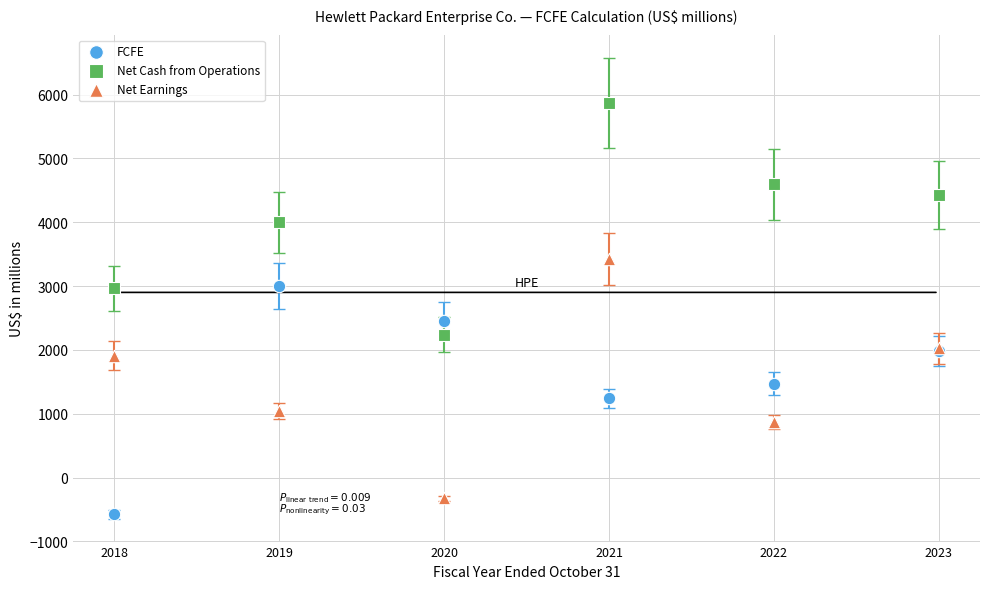

What are all the series names shown in the legend?

FCFE, Net Cash from Operations, Net Earnings